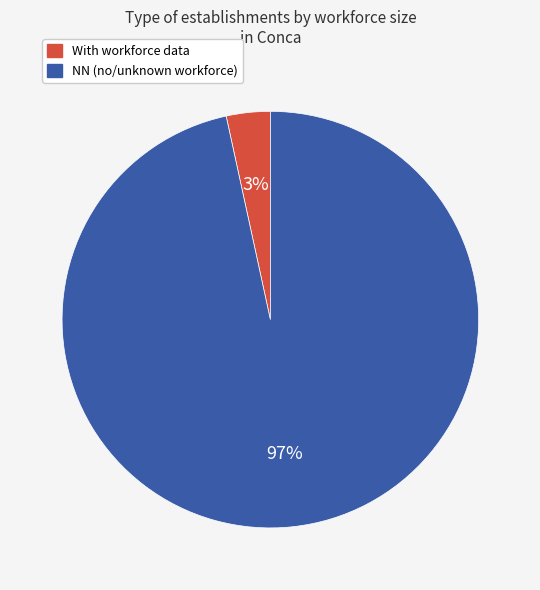

Is there a majority slice in this chart?

Yes